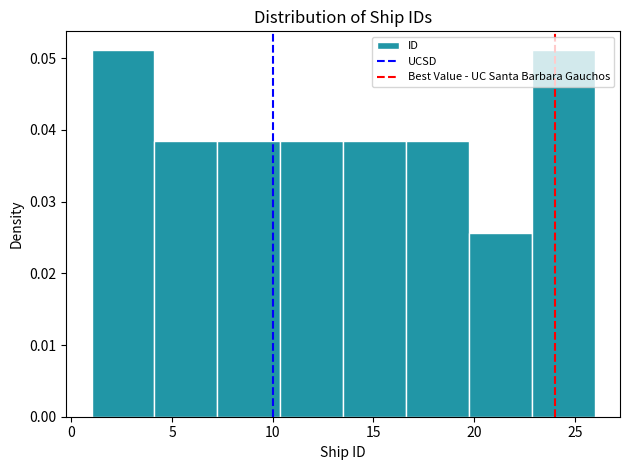

Reading left to right, transcribe this chart: for each bar, give the range it covers on the x-axis and its height. Neither the bar edges nor the heights are printed on the chart, so give them approximately, as read against the axes.

1.0 to 4.0: 0.051
4.0 to 7.5: 0.038
7.5 to 10.5: 0.038
10.5 to 13.5: 0.038
13.5 to 16.5: 0.038
16.5 to 20.0: 0.038
20.0 to 23.0: 0.026
23.0 to 26.0: 0.051